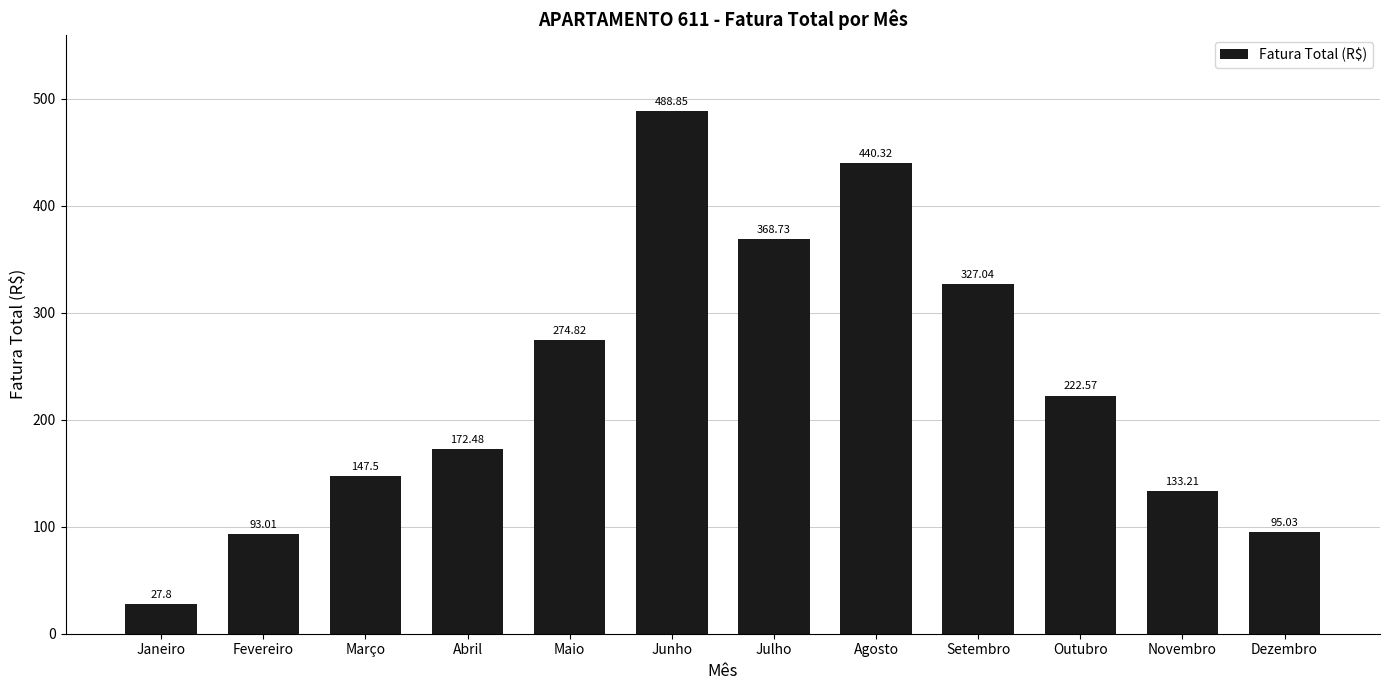

Reading left to right, list all the values displayed in this chart.

27.8	93.0	147.5	172.5	274.8	488.9	368.7	440.3	327.0	222.6	133.2	95.0